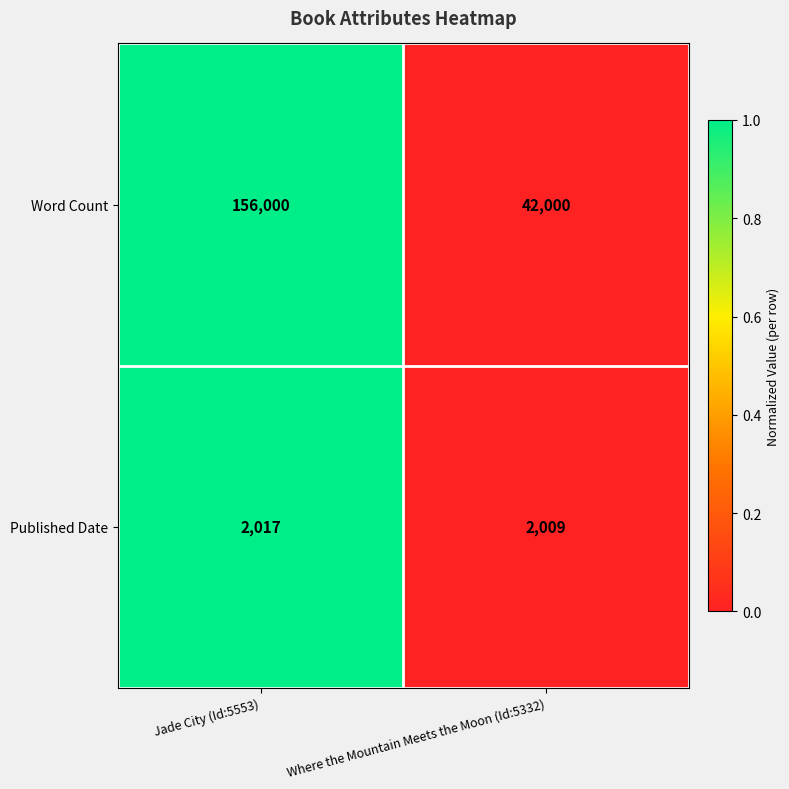

Read the Published Date value at Jade City (Id:5553).

2017